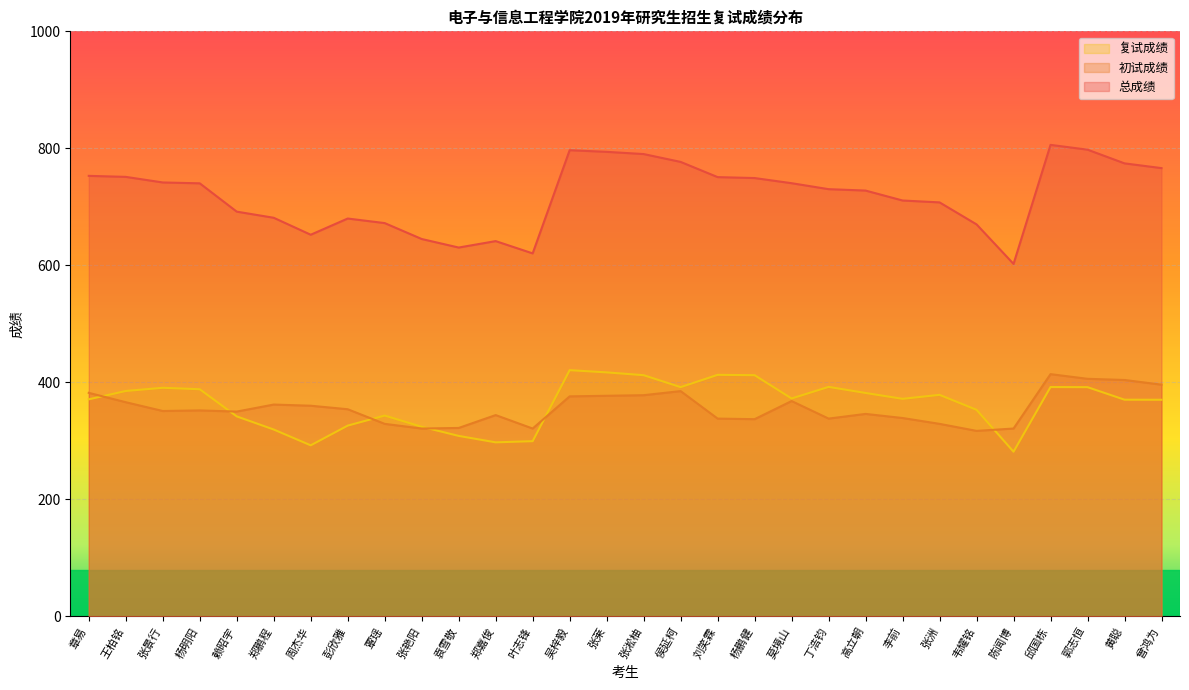

Reading left to right, list all the values displayed in this chart.

复试成绩: 章易=370.9	王柏铭=385.2	张景行=390.7	杨明阳=388.2	赖昭宇=341.8	郑鹏程=319.3	周杰华=292.3	彭欣雅=326.0	覃瑶=343.2	张艳阳=324.0	袁雪敬=308.4	郑嘉俊=297.4	叶志锋=299.4	吴梓毅=420.8	张莱=417.0	张淞柚=412.2	侯延柯=391.8	刘笑霖=412.8	杨鹏健=412.2	莫境山=372.4	丁浩钧=392.2	高立朝=381.8	李前=371.8	张洲=378.6	韦耀铭=353.0	陈闻博=281.4	邱国栋=391.9	郭志恒=391.7	黄聪=370.3	曾鸿为=370.2
初试成绩: 章易=382.0	王柏铭=366.0	张景行=351.0	杨明阳=352.0	赖昭宇=350.0	郑鹏程=362.0	周杰华=360.0	彭欣雅=354.0	覃瑶=329.0	张艳阳=321.0	袁雪敬=322.0	郑嘉俊=344.0	叶志锋=321.0	吴梓毅=376.0	张莱=377.0	张淞柚=378.0	侯延柯=385.0	刘笑霖=338.0	杨鹏健=337.0	莫境山=368.0	丁浩钧=338.0	高立朝=346.0	李前=339.0	张洲=329.0	韦耀铭=317.0	陈闻博=321.0	邱国栋=414.0	郭志恒=406.0	黄聪=404.0	曾鸿为=396.0
总成绩: 章易=752.9	王柏铭=751.2	张景行=741.7	杨明阳=740.2	赖昭宇=691.8	郑鹏程=681.3	周杰华=652.3	彭欣雅=680.0	覃瑶=672.2	张艳阳=645.0	袁雪敬=630.4	郑嘉俊=641.4	叶志锋=620.4	吴梓毅=796.8	张莱=794.0	张淞柚=790.2	侯延柯=776.8	刘笑霖=750.8	杨鹏健=749.2	莫境山=740.4	丁浩钧=730.2	高立朝=727.8	李前=710.8	张洲=707.6	韦耀铭=670.0	陈闻博=602.4	邱国栋=805.9	郭志恒=797.7	黄聪=774.3	曾鸿为=766.2